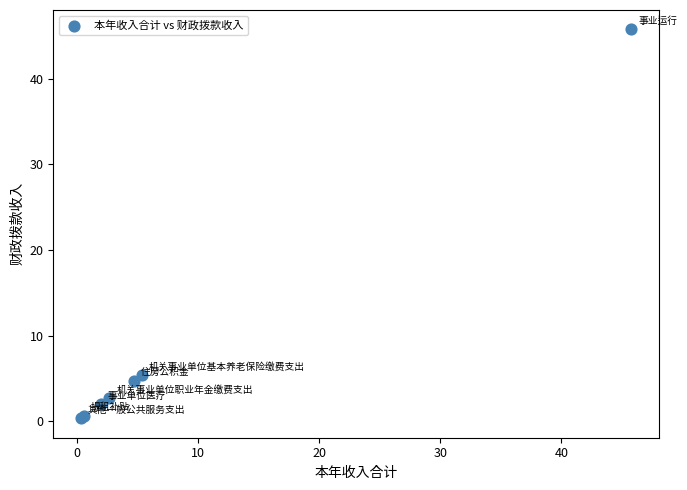

What Y value in the scatter plot is closest to 23?

5.4